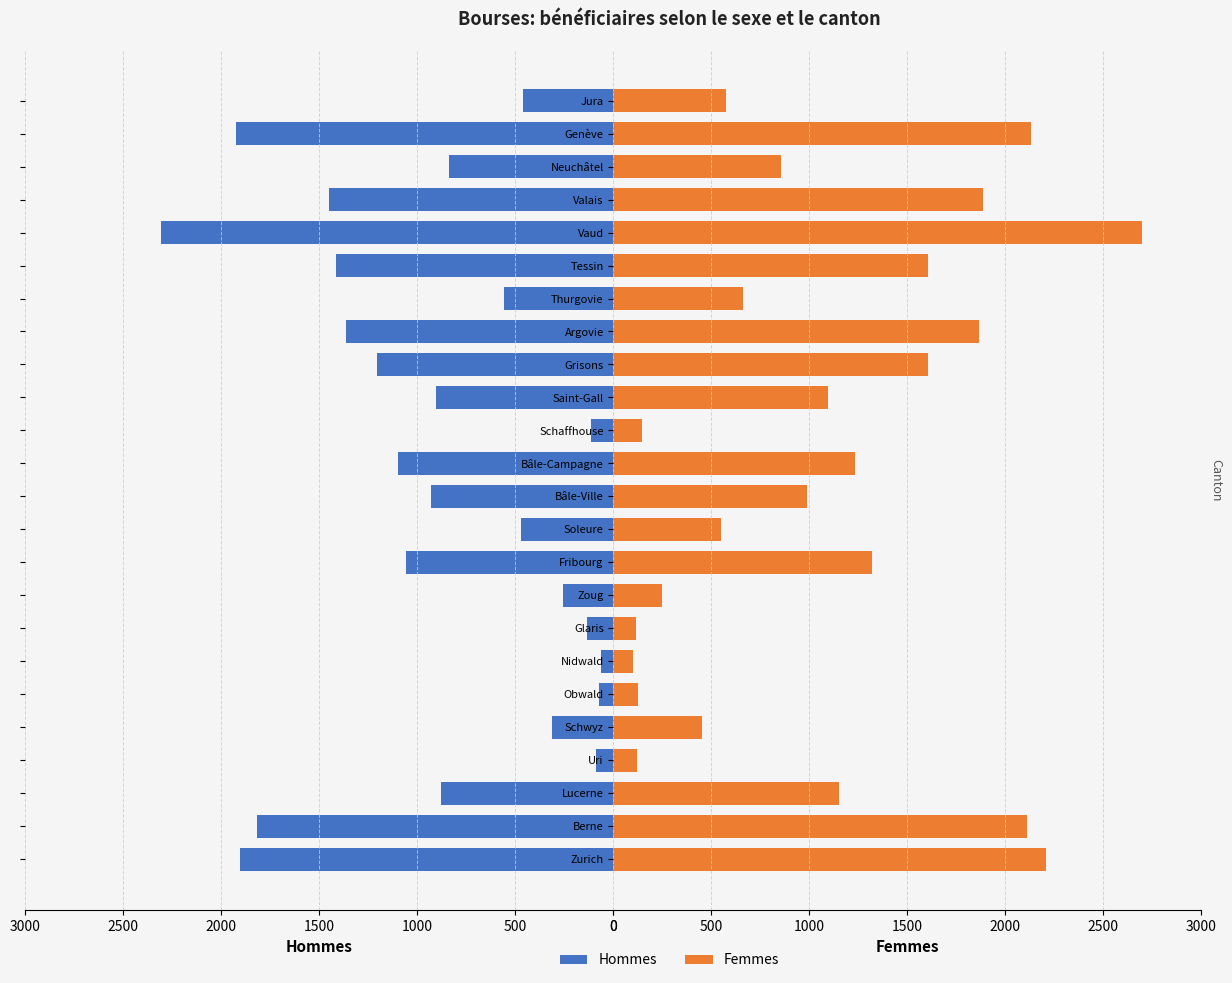

How many groups of bars are there?

24